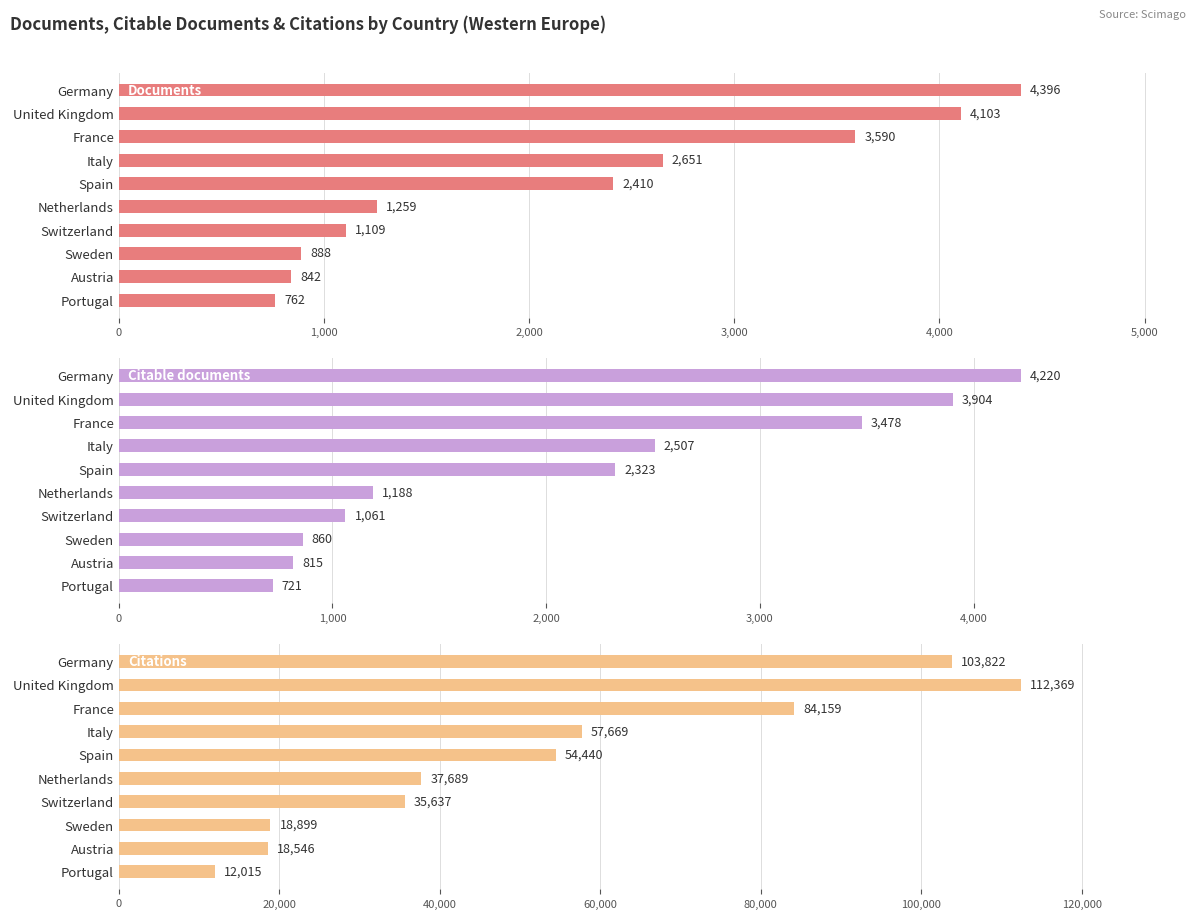

Which series changed the most between Italy and Spain?

Citations